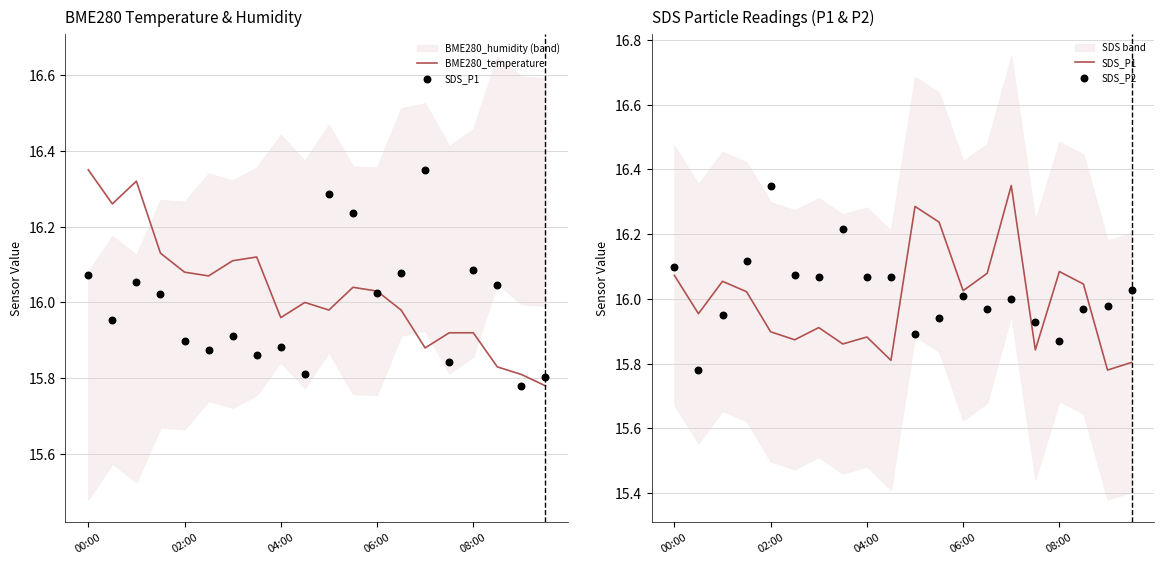

Which series contains the highest Y value?

BME280_temperature